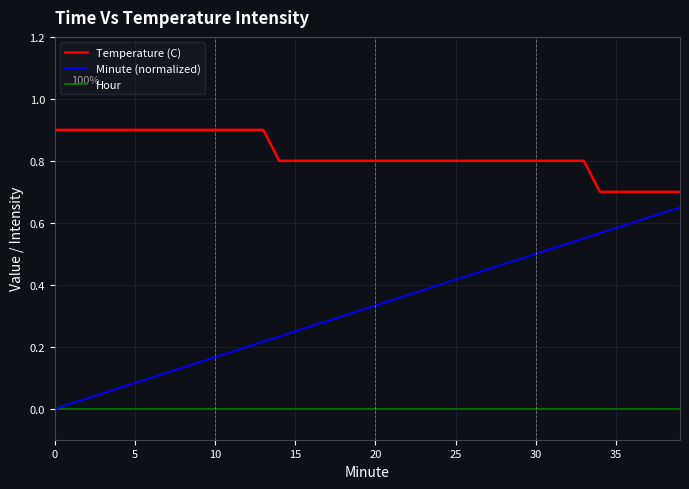

What is the greatest value displayed?

0.9